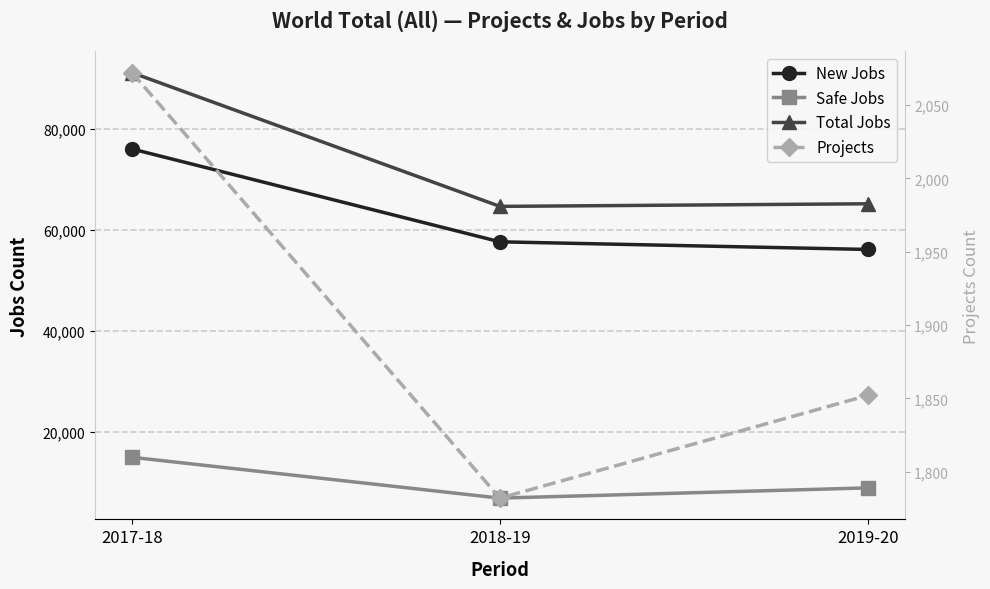

What is the total value across all series at 2019-20?

132128